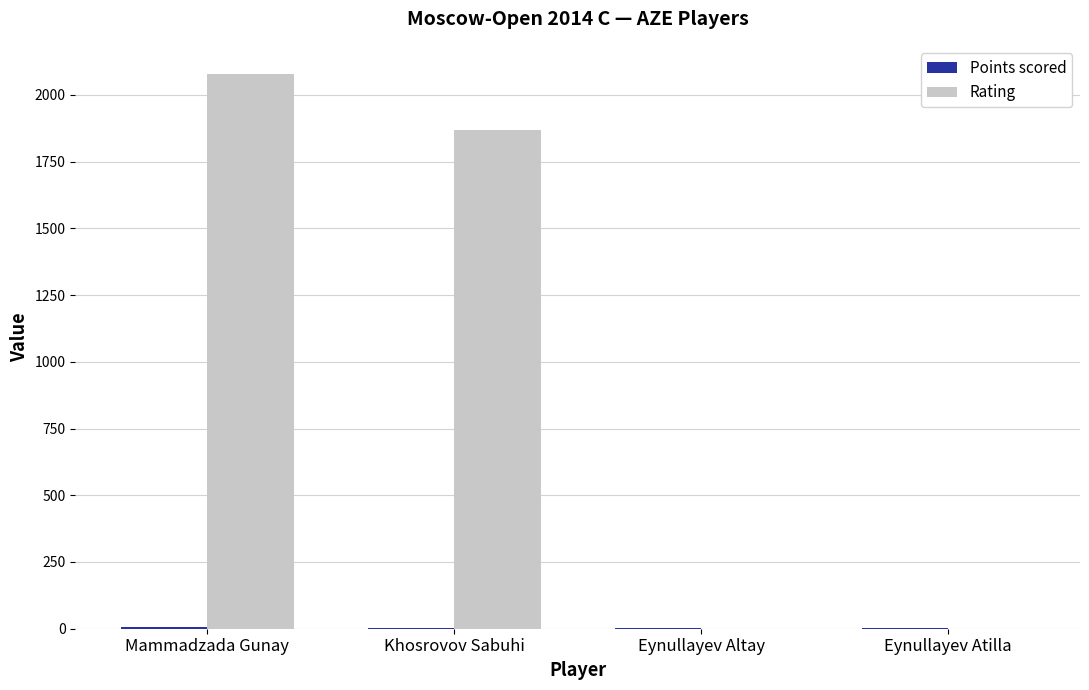

Between Khosrovov Sabuhi and Eynullayev Atilla, which series saw the biggest shift?

Rating